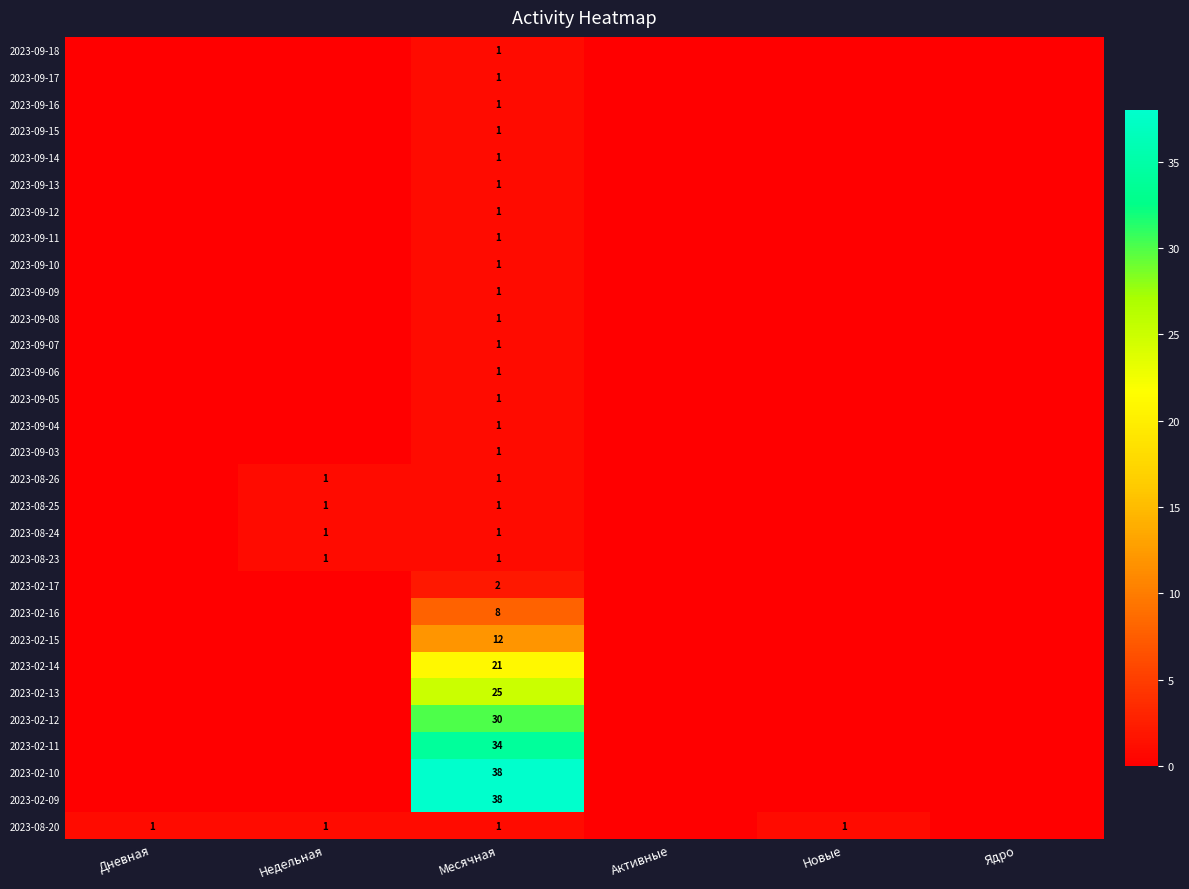

What is the spread (max minus min) of values at Месячная?

37